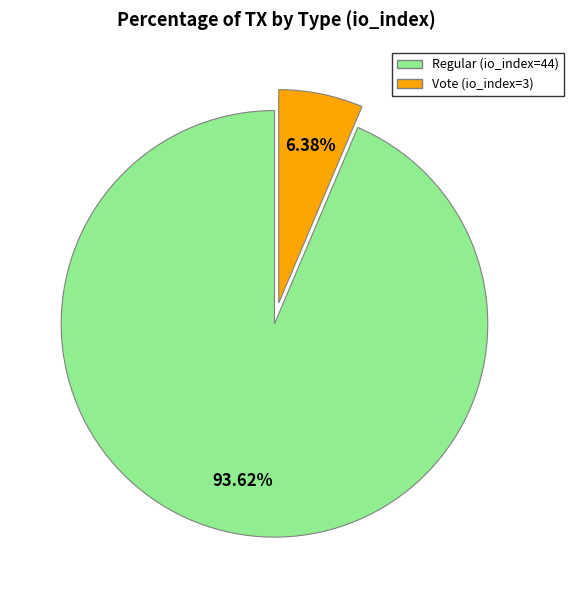

What is the largest slice in the pie chart?

Regular (io_index=44)